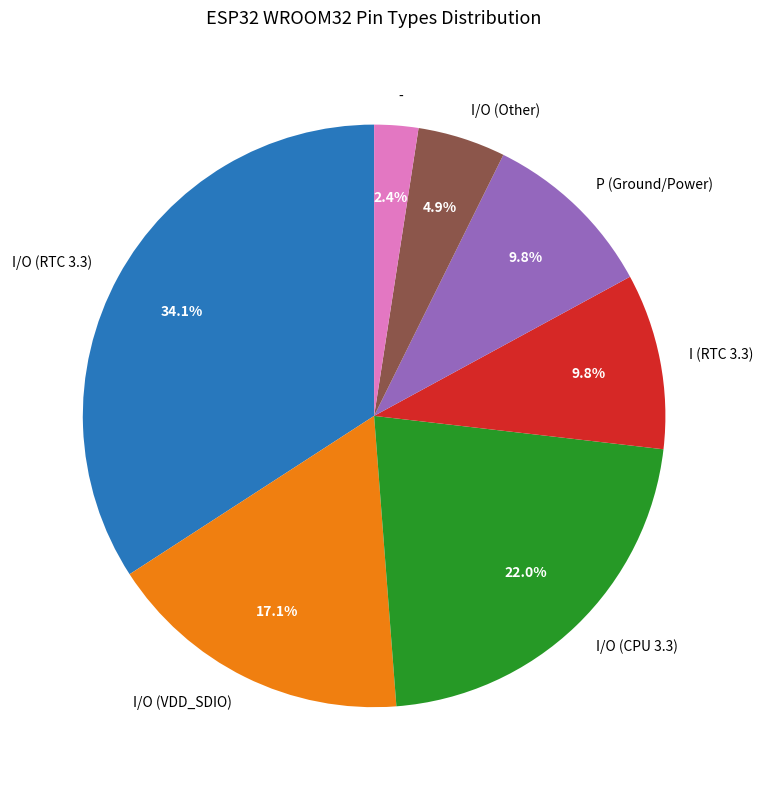

Is the sum of I/O (RTC 3.3) and I/O (CPU 3.3) greater than half?

Yes